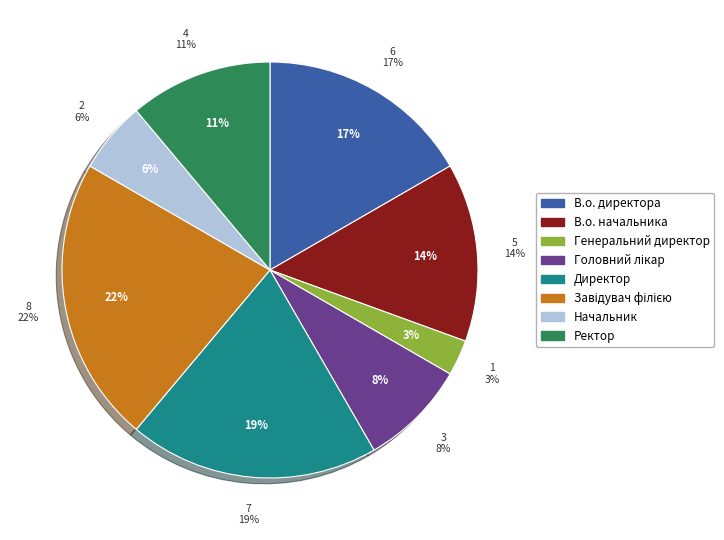

To the nearest percent, what is the difference between the largest and smallest slice percentages?

19%